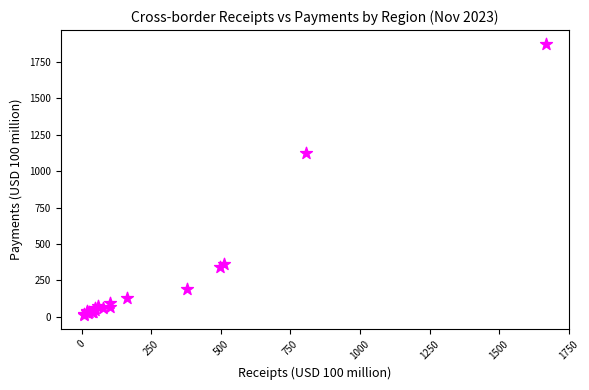

What Y value in the scatter plot is closest to 943?

1124.3